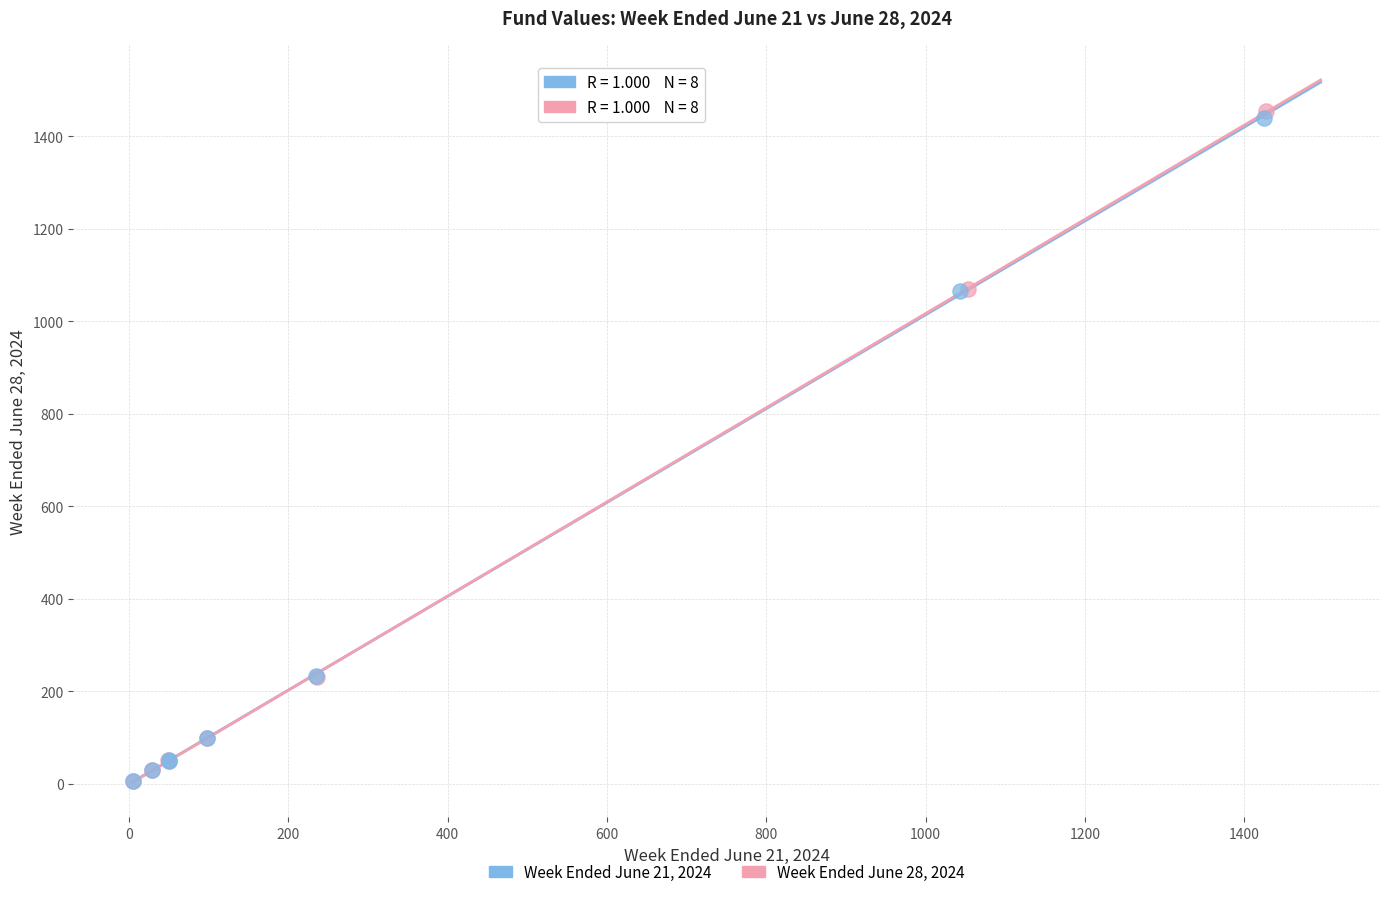

What are all the series names shown in the legend?

Week Ended June 21, 2024, Week Ended June 28, 2024